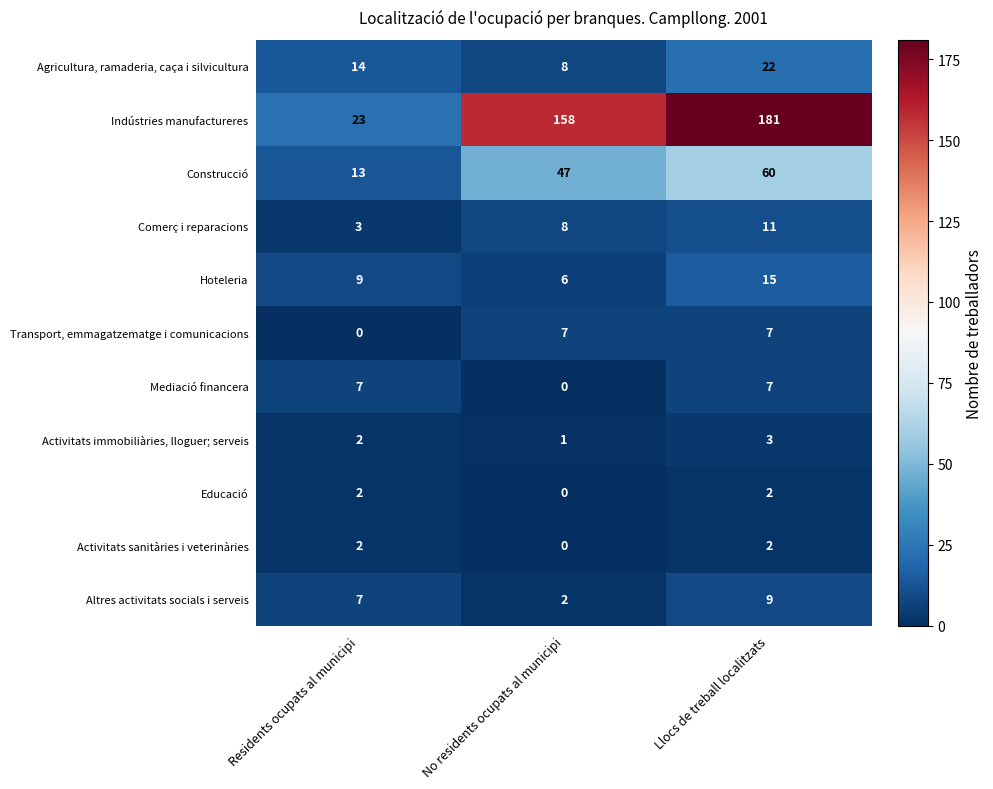

Which series has the largest total across all categories?

Indústries manufactureres